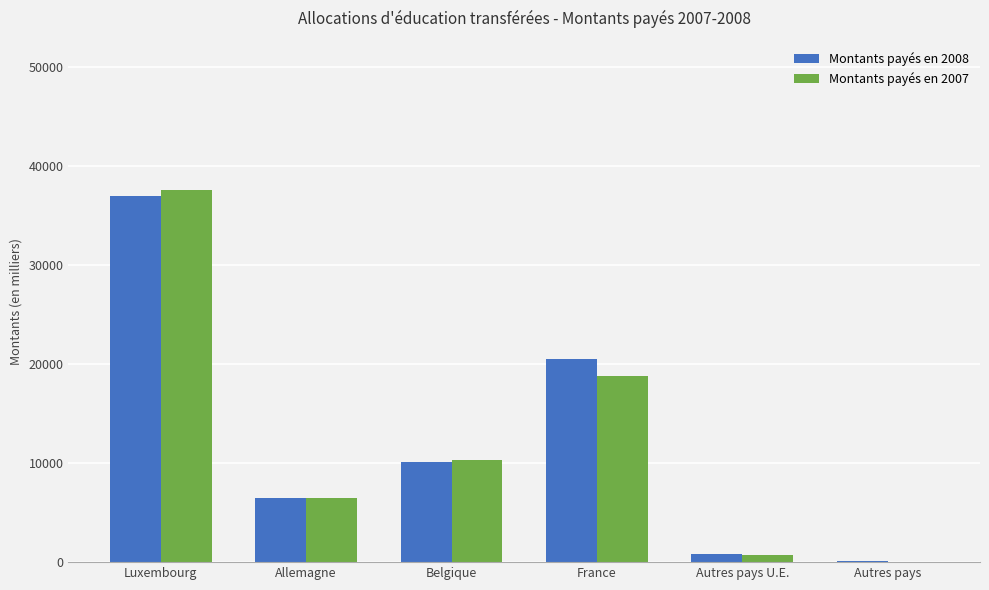

Is the value of Montants payés en 2008 at Luxembourg greater than the value of Montants payés en 2007 at Belgique?

Yes